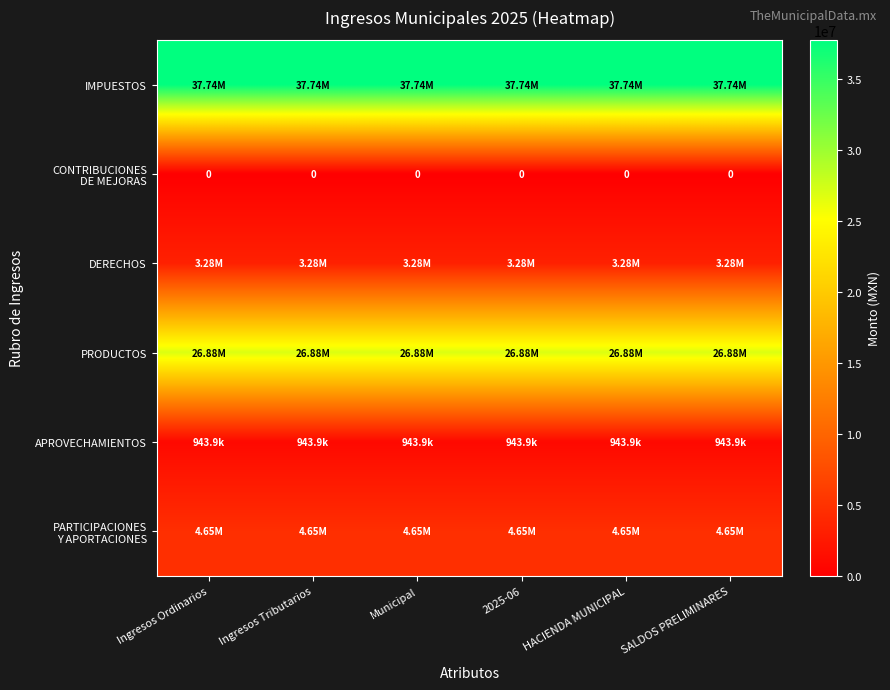

Is it true that APROVECHAMIENTOS equals 943894.6 at SALDOS PRELIMINARES?

True